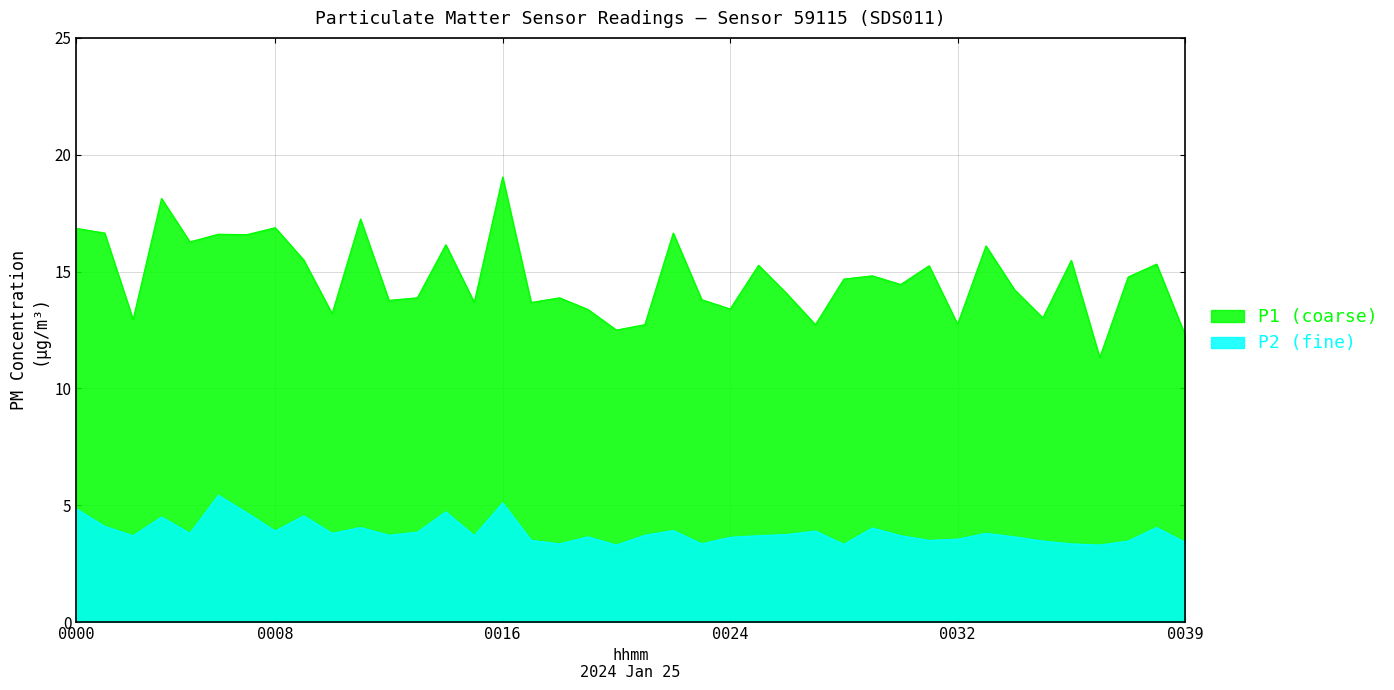

What is the value of the P1 point at the 19th from the left?

13.4